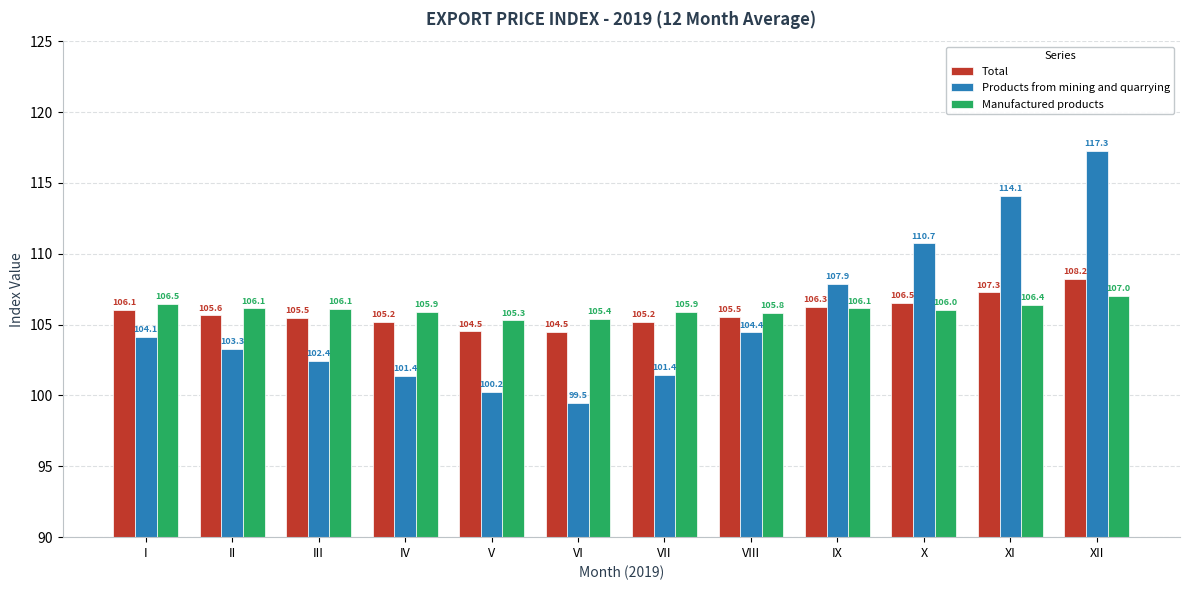

What is the average value of the Products from mining and quarrying series?

105.6